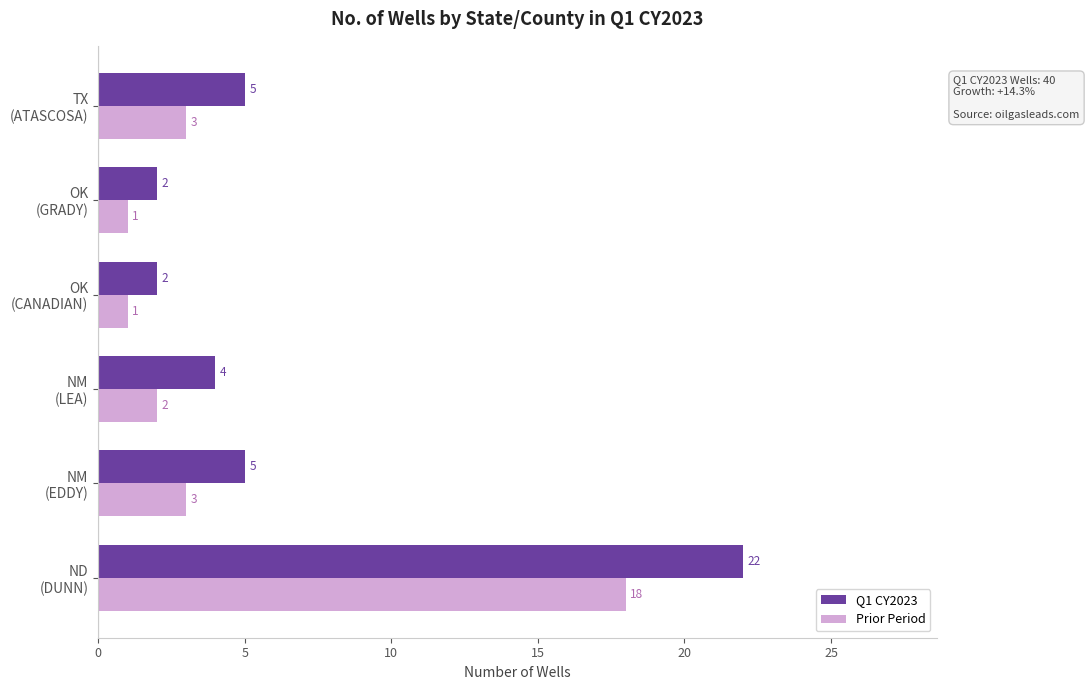

List the series in order of their peak value, highest first.

Q1 CY2023, Prior Period